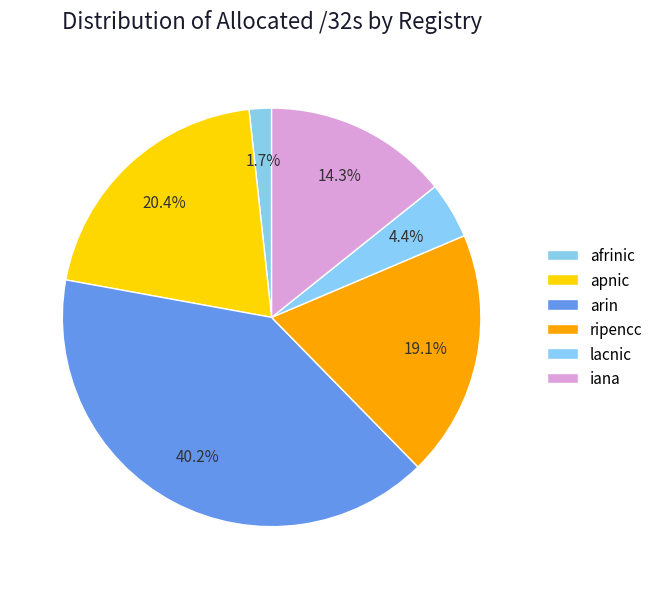

What is the smallest slice in the pie chart?

afrinic